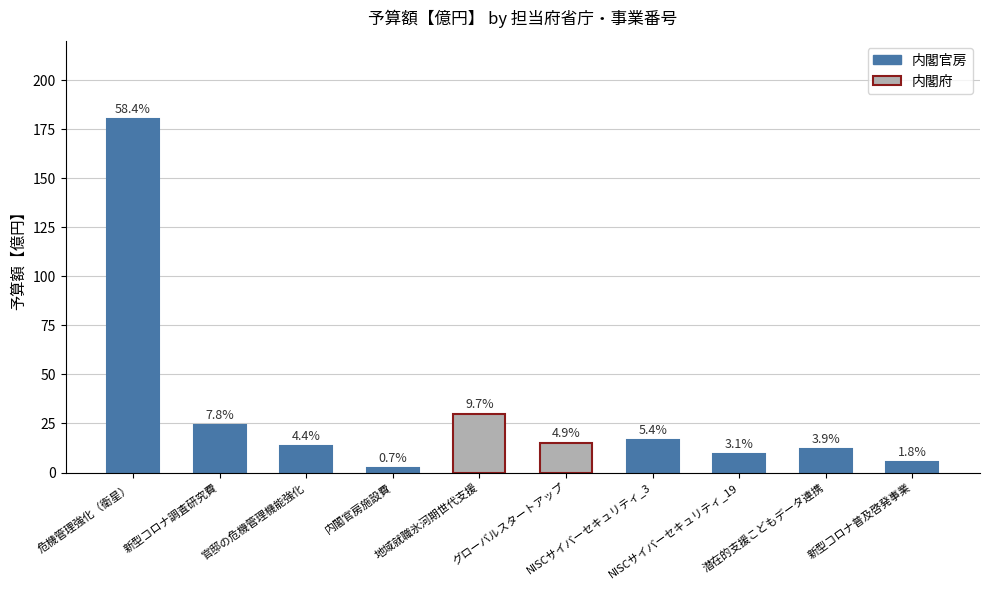

How many bars are there in total?

10